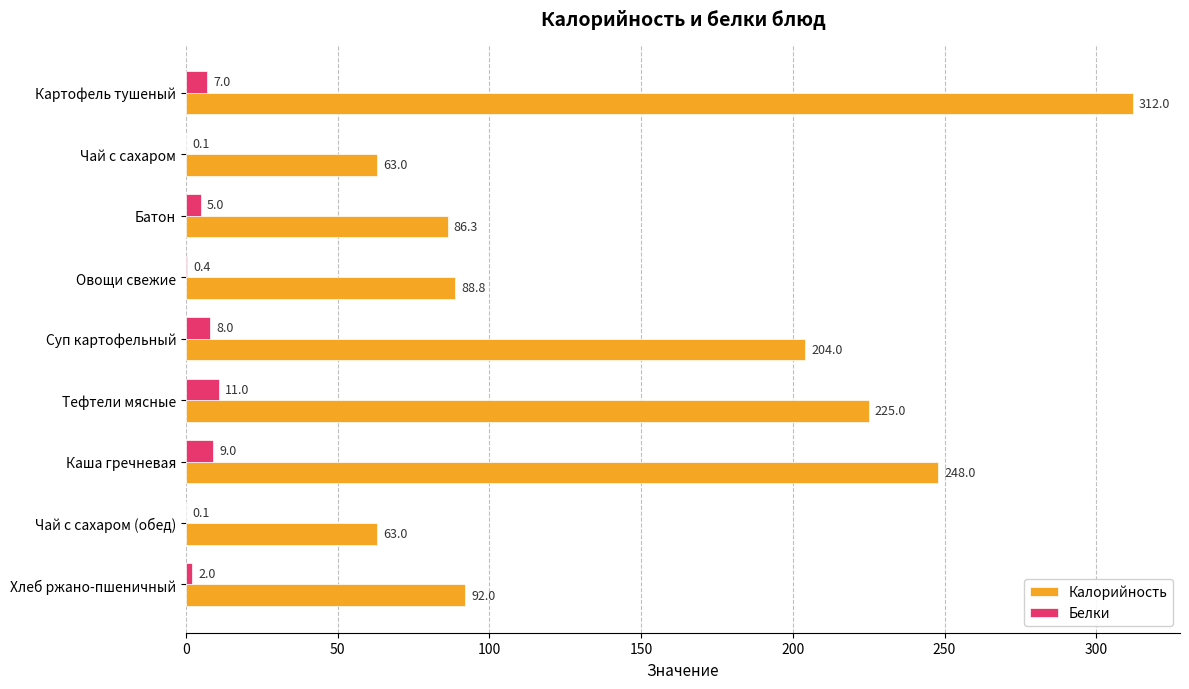

Which series has the largest total across all categories?

Калорийность